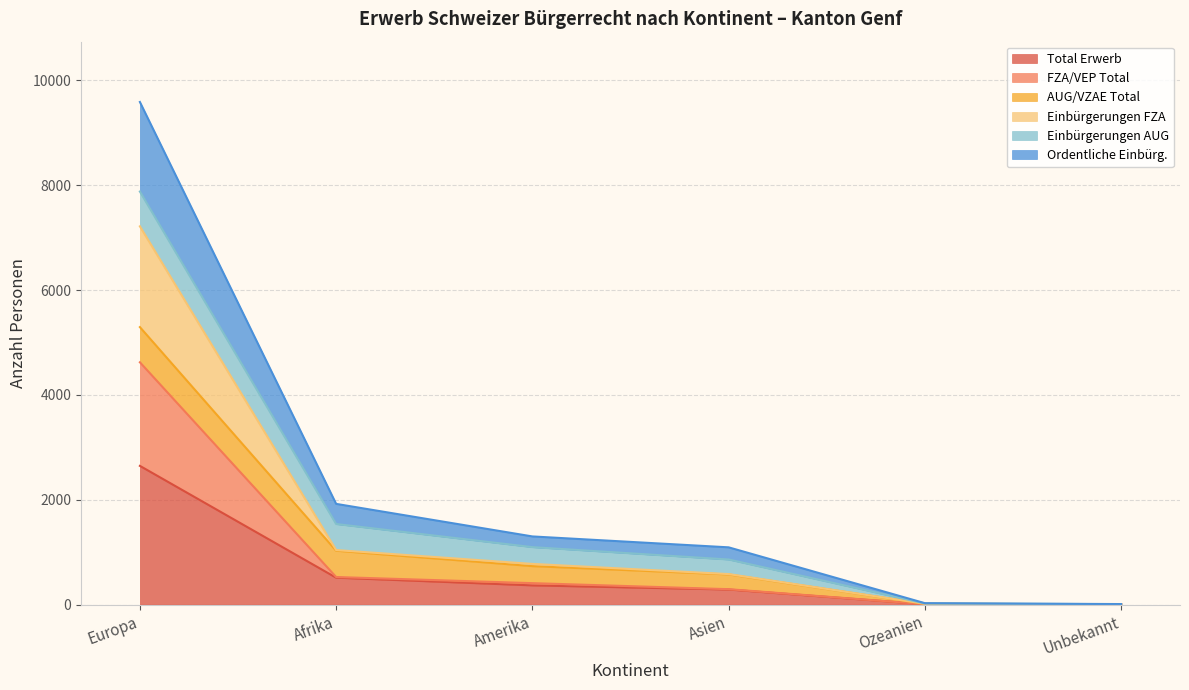

Which category has the lowest value across all series?

Unbekannt